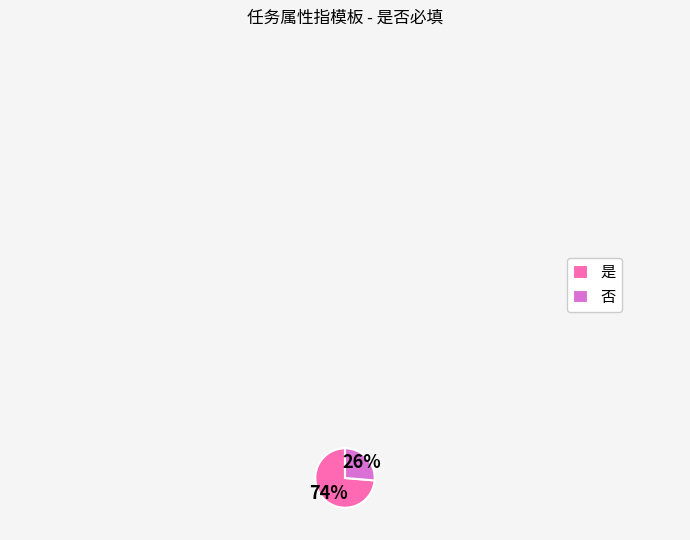

Which slice is the smallest?

否